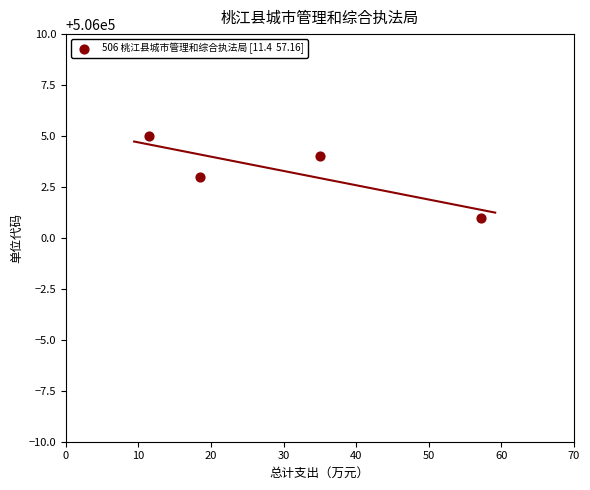

What is the range of Y values (max minus min)?

4